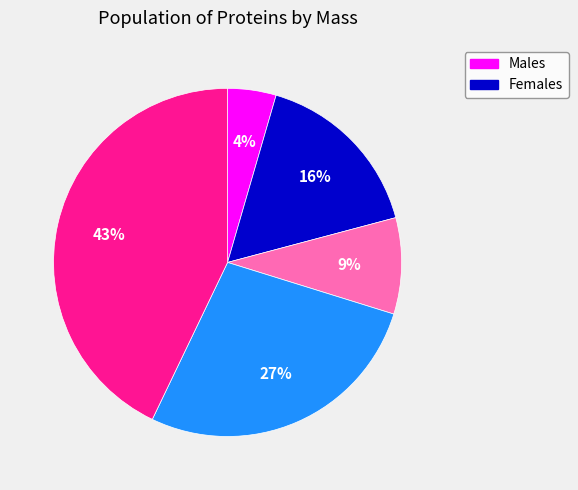

To the nearest percent, what is the average slice percentage?

20%